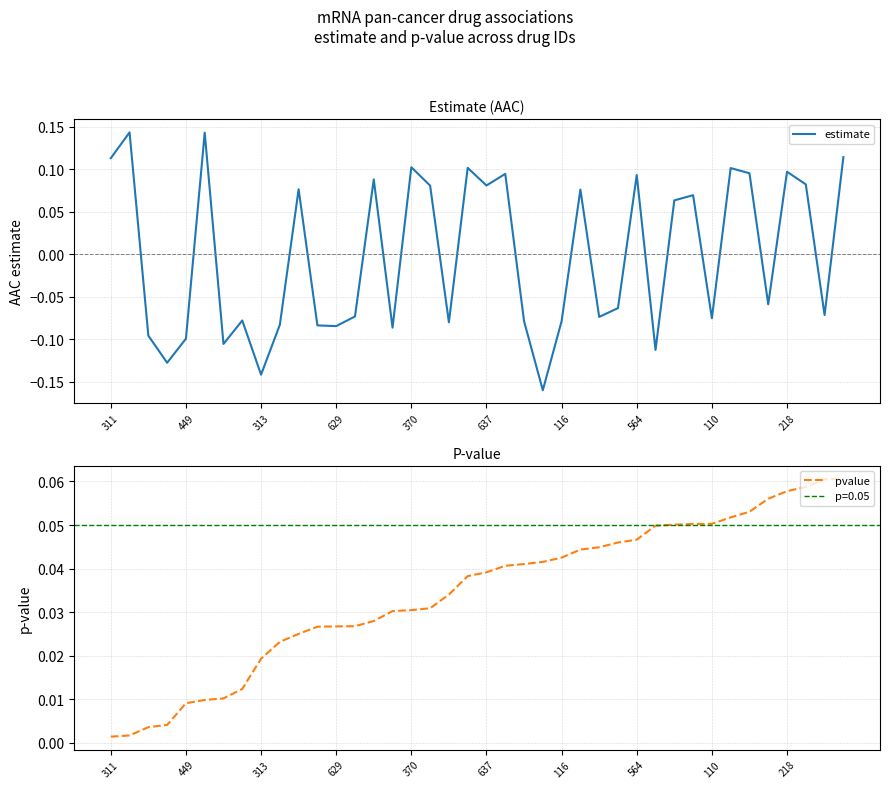

Is it true that pvalue equals 0.0 at 370?

False